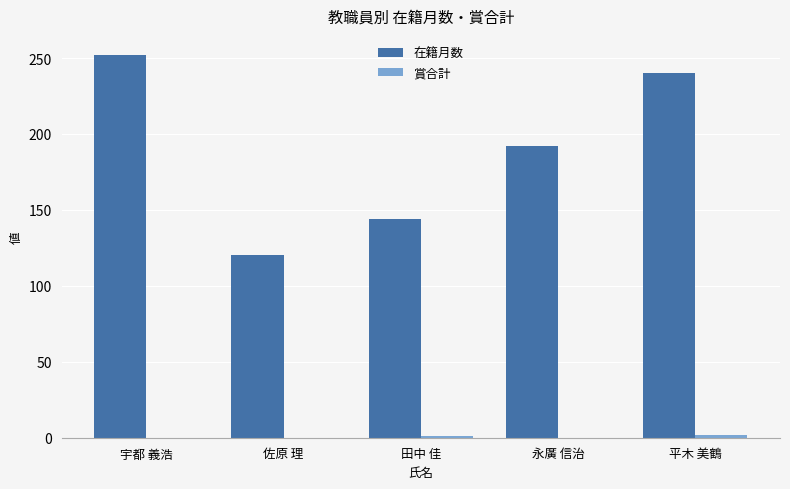

True or false: 在籍月数 has a value of 74 at 永廣 信治.

False